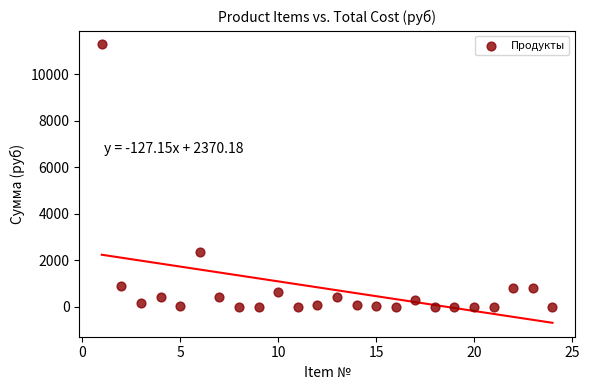

What Y value in the scatter plot is closest to 5638?

2356.8